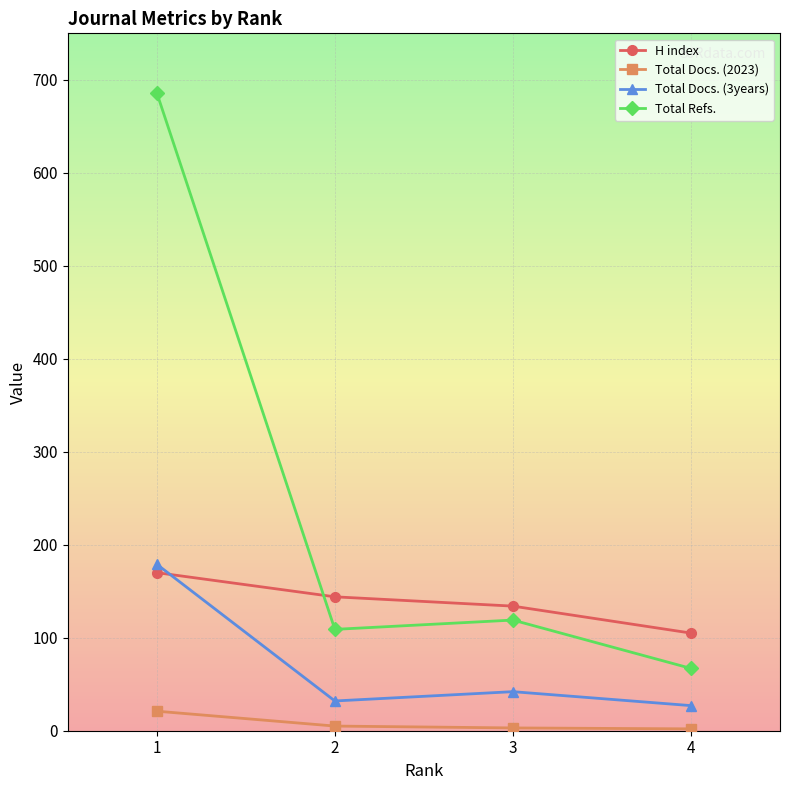

The value of Total Docs. (3years) at 3 is 42. True or false?

True